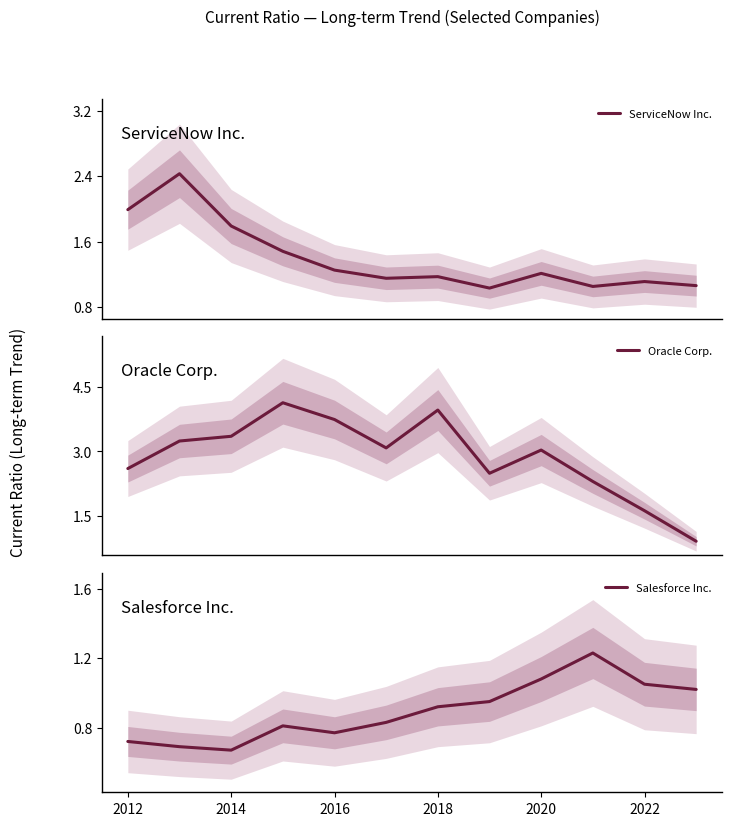

How many series are shown in this chart?

3